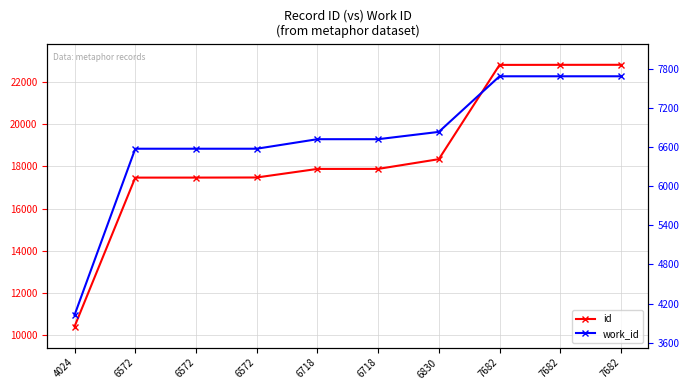

Is it true that work_id equals 4445 at 7682?

False